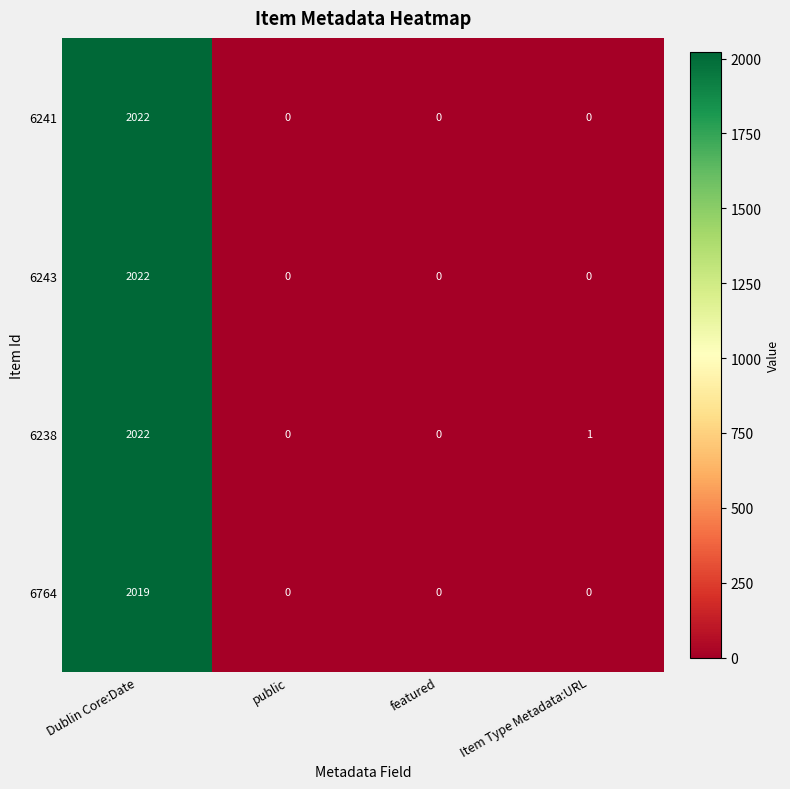

At which category is the sum across all series the highest?

Dublin Core:Date